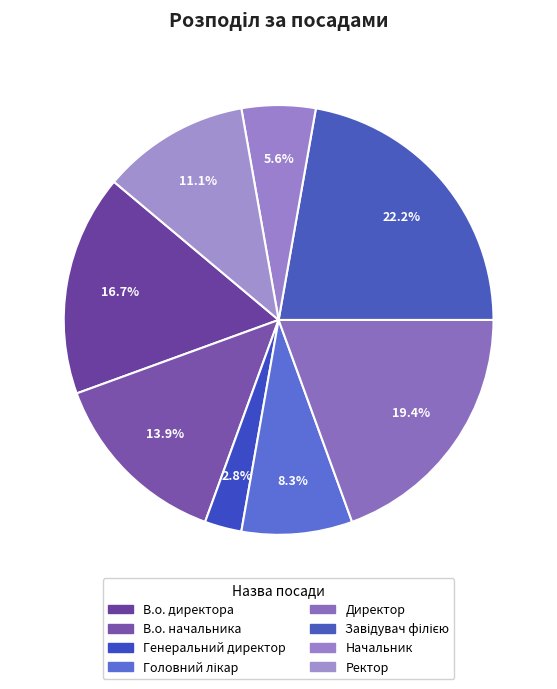

Rank the categories by value from lowest to highest.

Генеральний директор, Начальник, Головний лікар, Ректор, В.о. начальника, В.о. директора, Директор, Завідувач філією